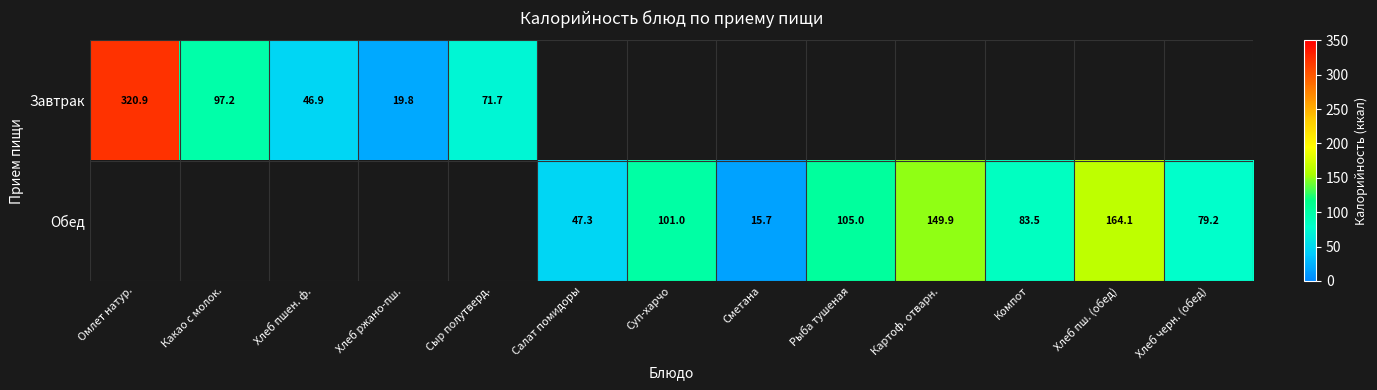

True or false: Завтрак has a value of 19.8 at Хлеб ржано-пш..

True